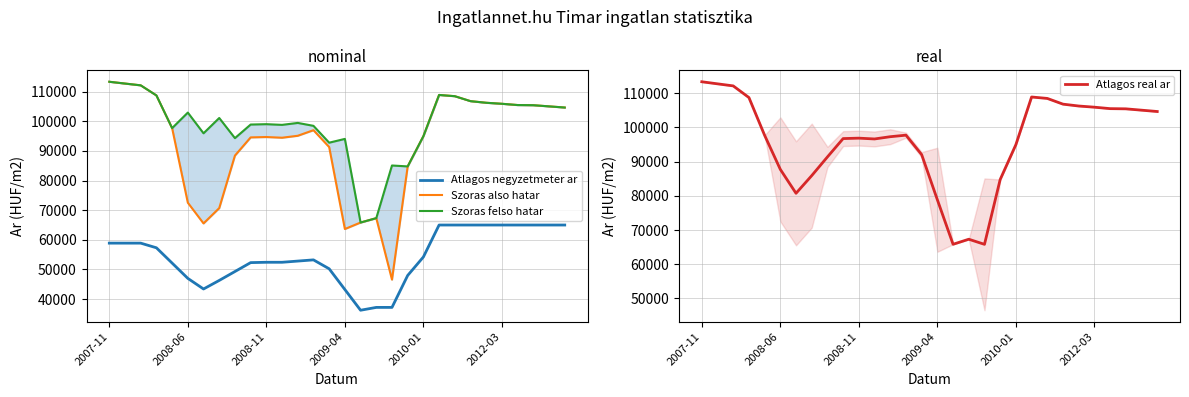

Which series changed the most between 14 and 17?

Szoras felso hatar